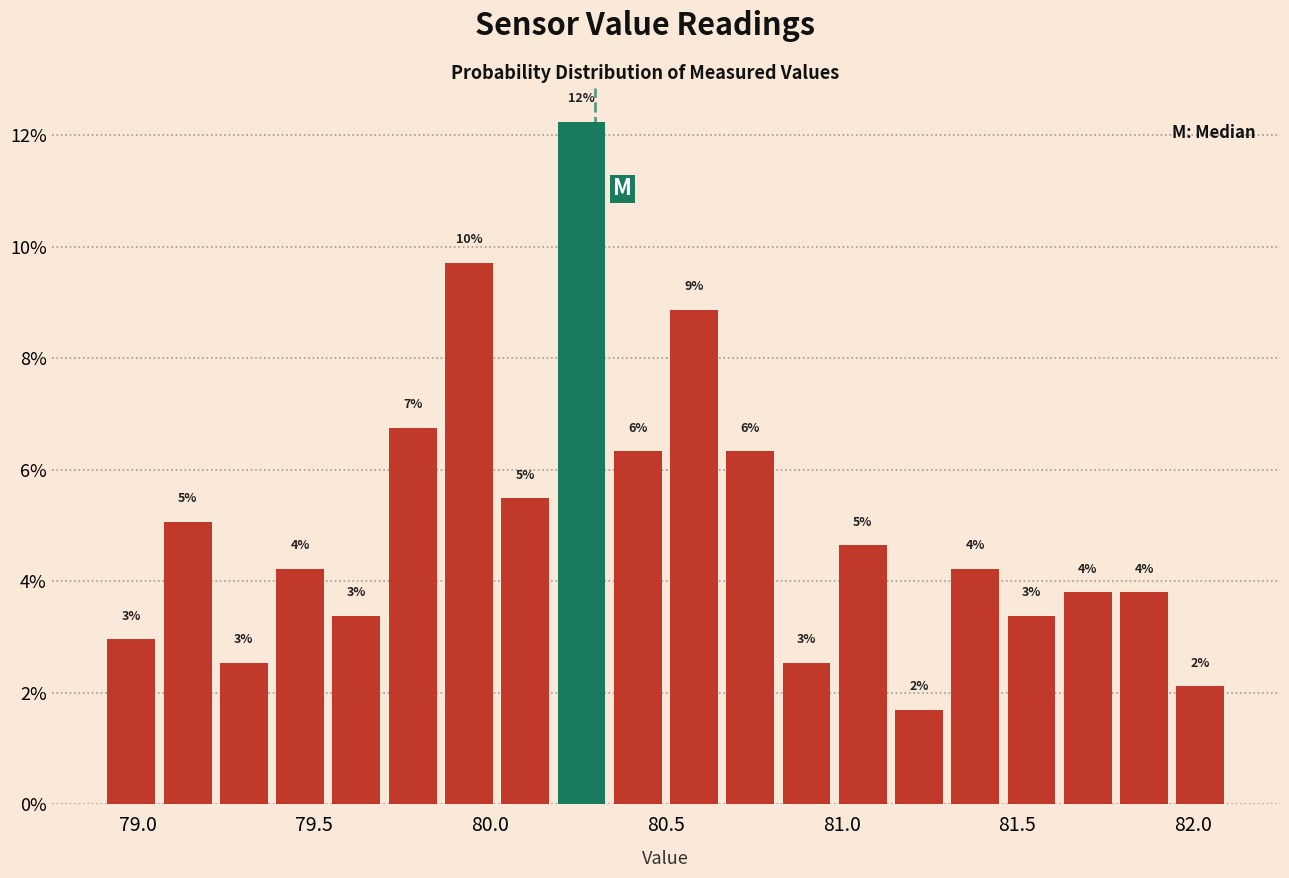

Read against the x-axis, roughly where is the centre of the tallest bar?

80.25